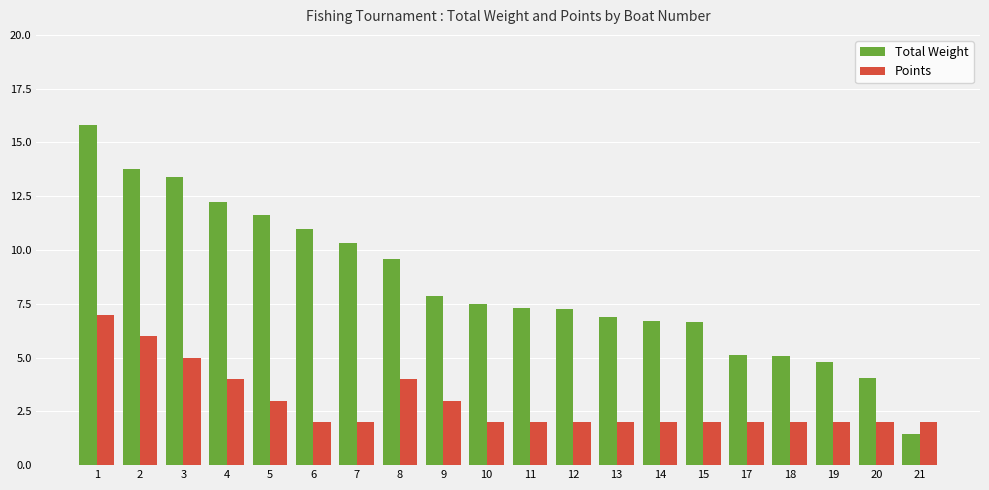

The Total Weight series shows 2.5 at 10. True or false?

False